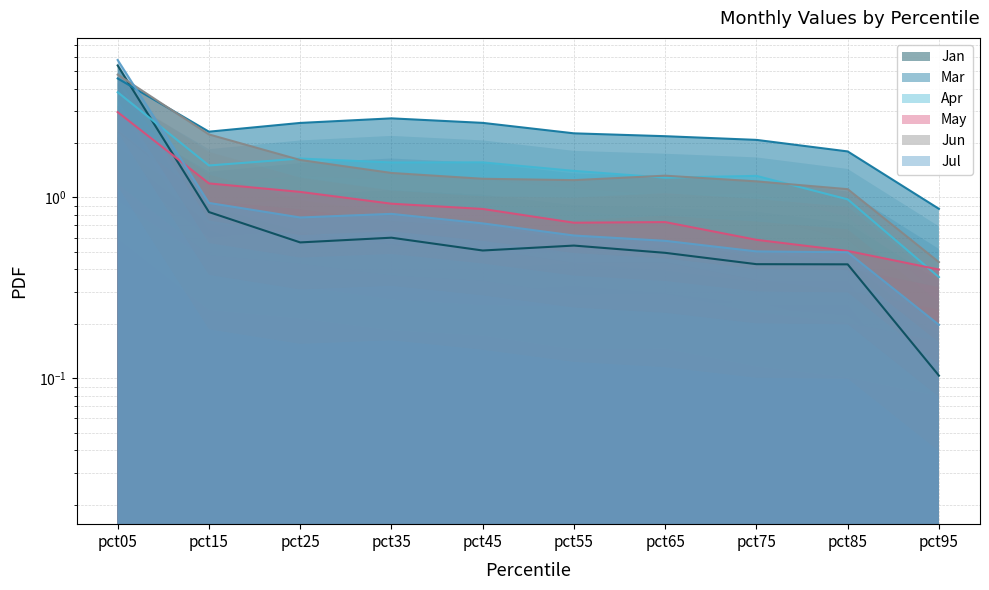

List the series in order of their peak value, lowest first.

May, Apr, Mar, Jun, Jan, Jul